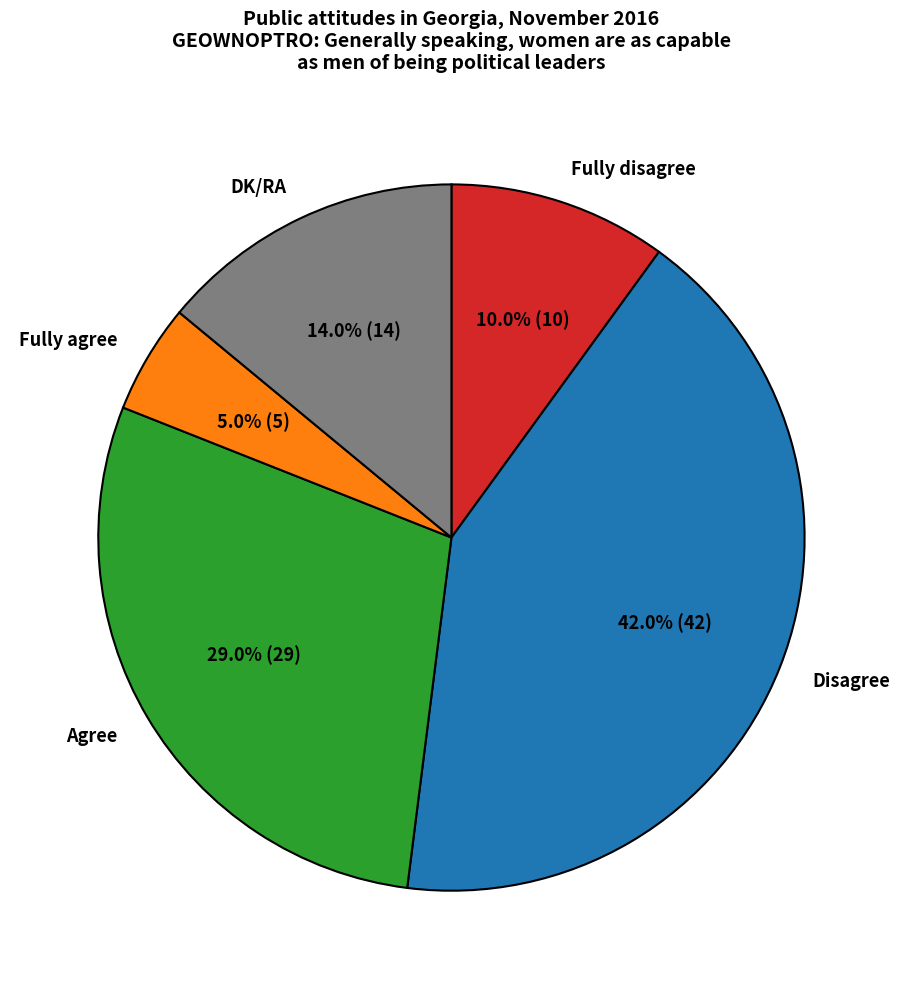

Approximately how many times larger is the value at Agree compared to Disagree?

0.7